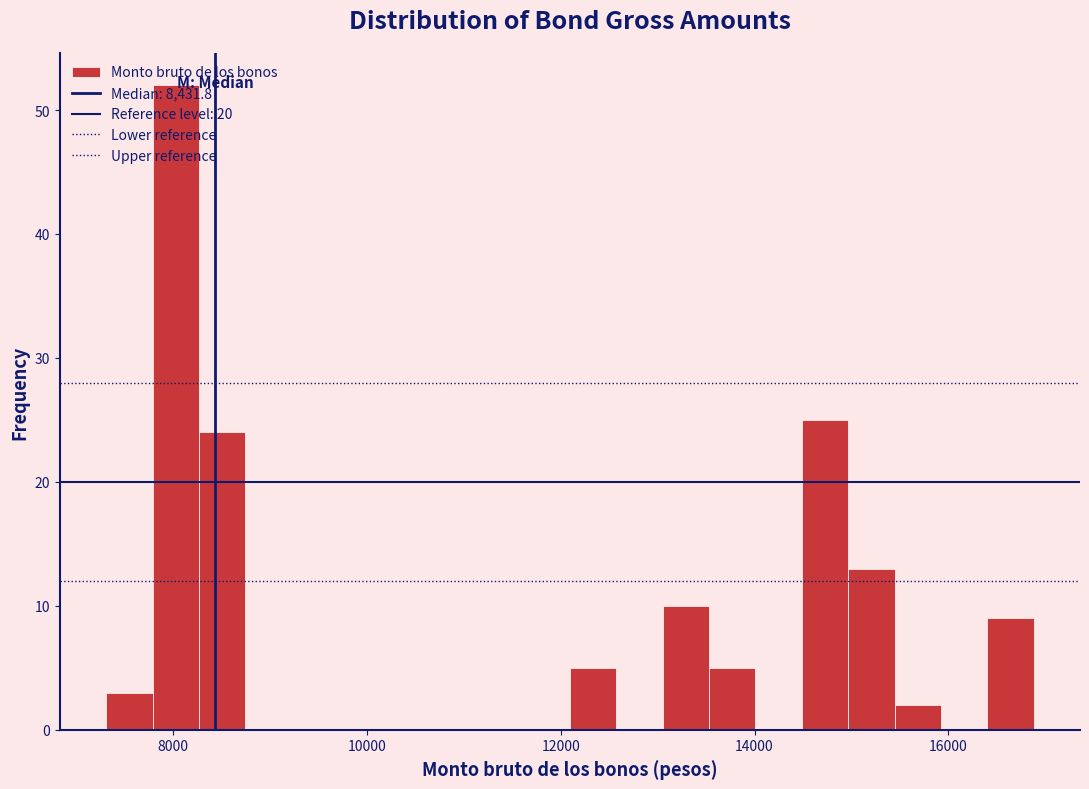

Read against the x-axis, roughly where is the centre of the tallest bar?

8000